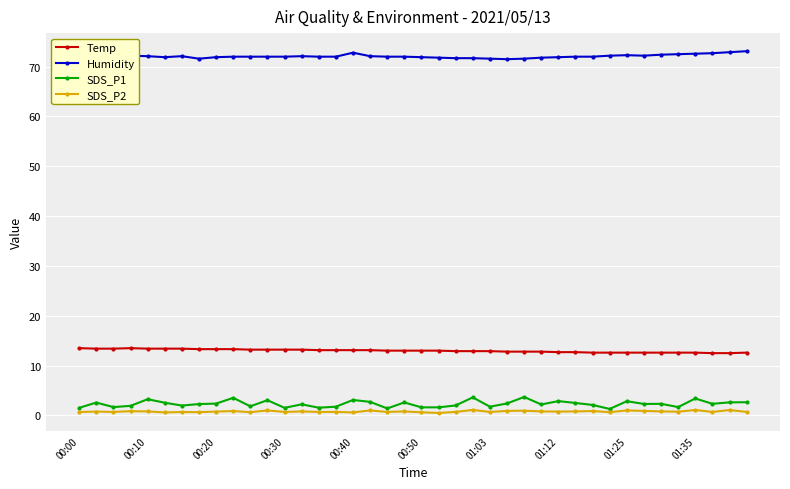

What is the minimum value for Temp?

12.5